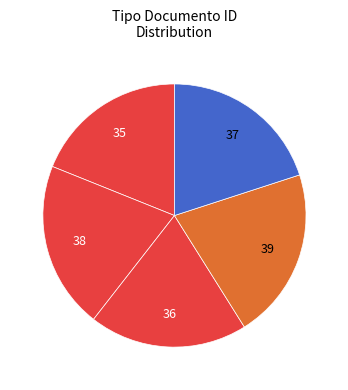

Count the number of slices in the pie.

5